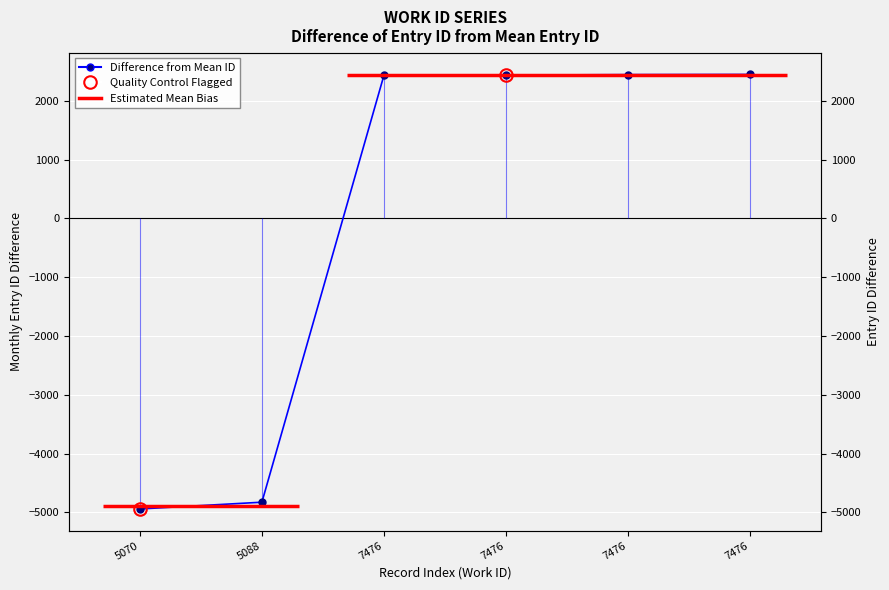

Which category has the lowest value across all series?

5070